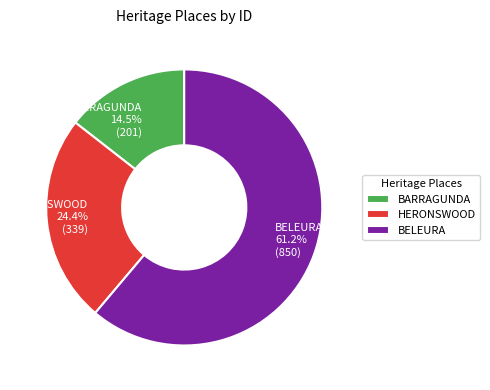

Combined, what portion of the pie is HERONSWOOD and BELEURA?

85.5%